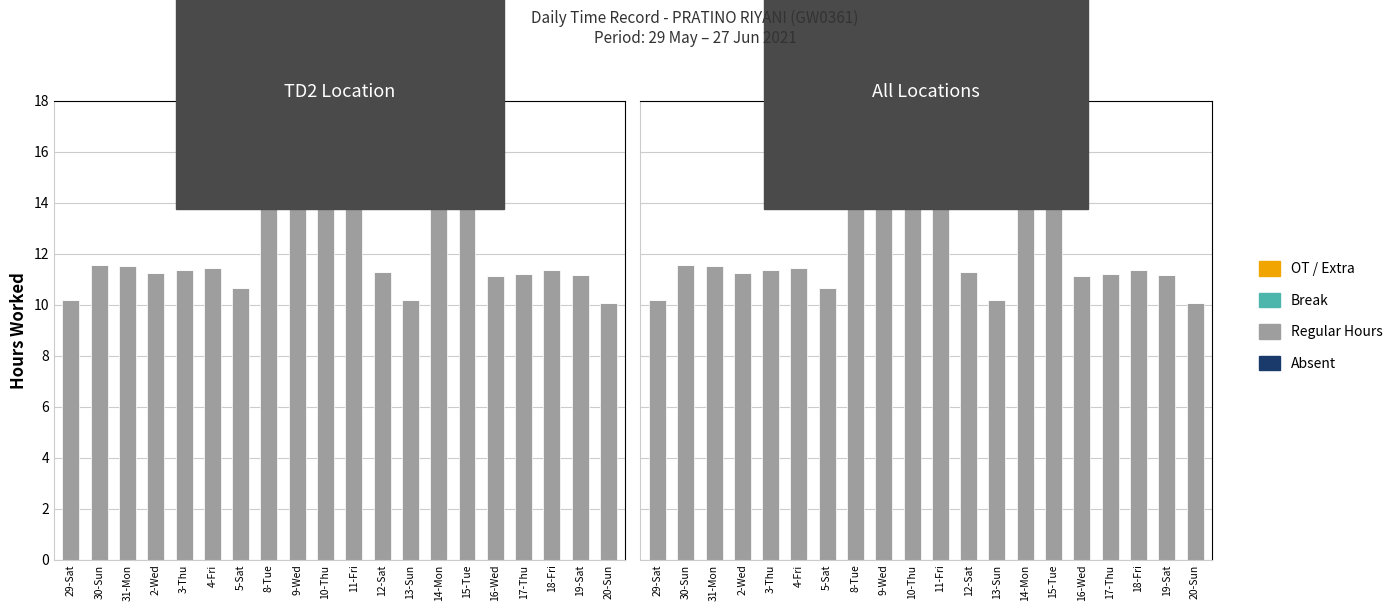

What position from the left is 20-Sun?

20